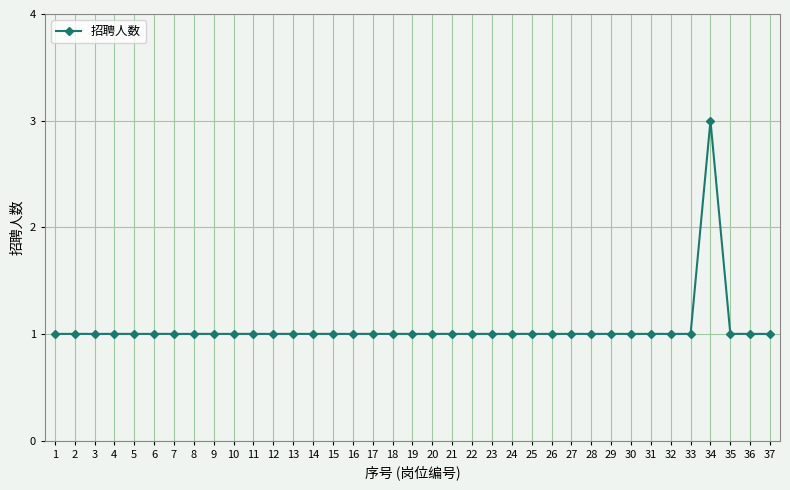

Does the chart have visible grid lines?

Yes